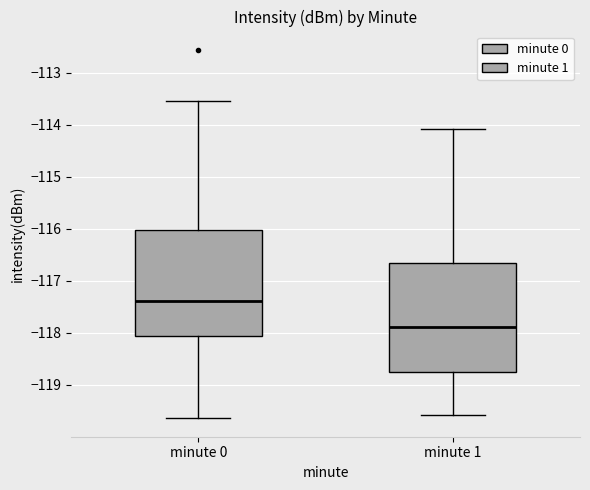

Which box's median line is the highest?

minute 0